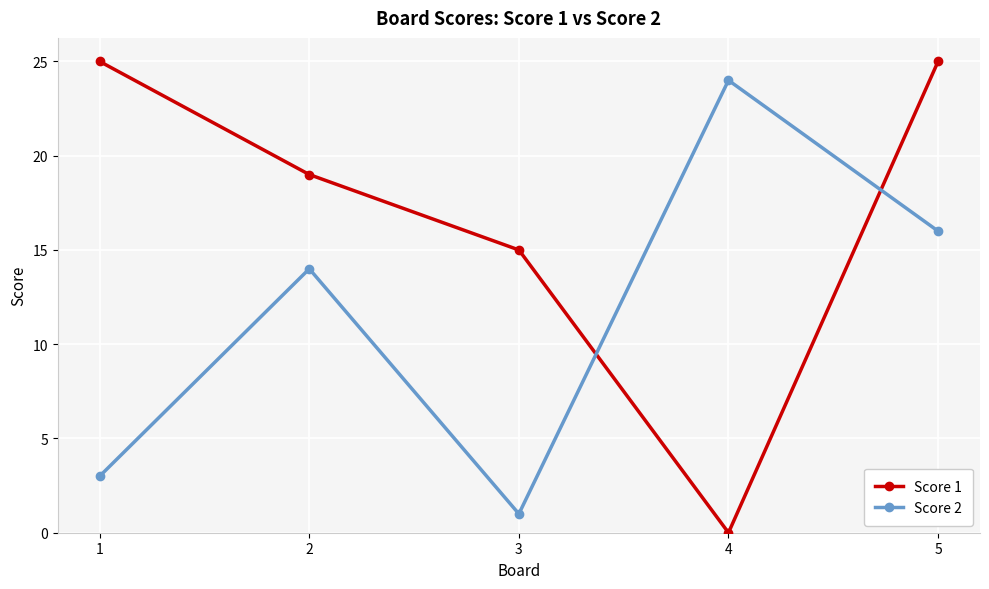

What is the difference between the Score 1 values at 5 and 3?

10